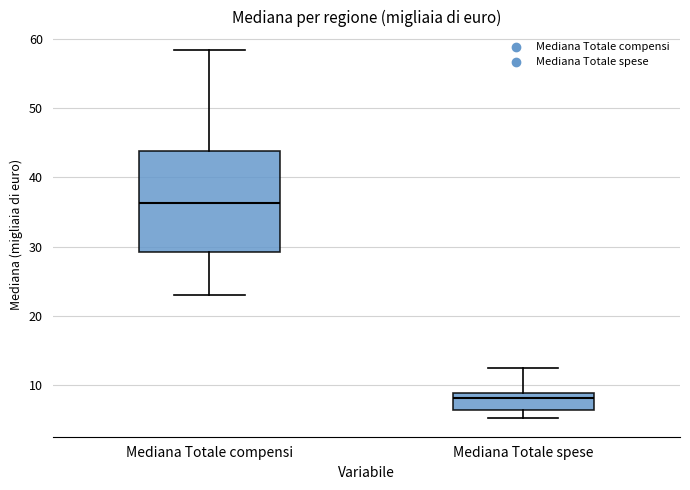

Reading left to right, transcribe this box plot: for each box, give where its median line is, the range the box spans, and where its two whiskers end, as read against the y-axis. The values are not printed on the chart, so give them approximately, as read against the axis.

Mediana Totale compensi: median 36, box 29 to 44, whiskers 23 to 58
Mediana Totale spese: median 8, box 6 to 9, whiskers 5 to 12